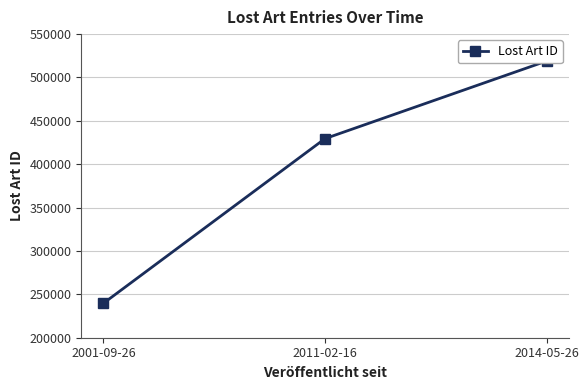

Does the chart have visible grid lines?

Yes